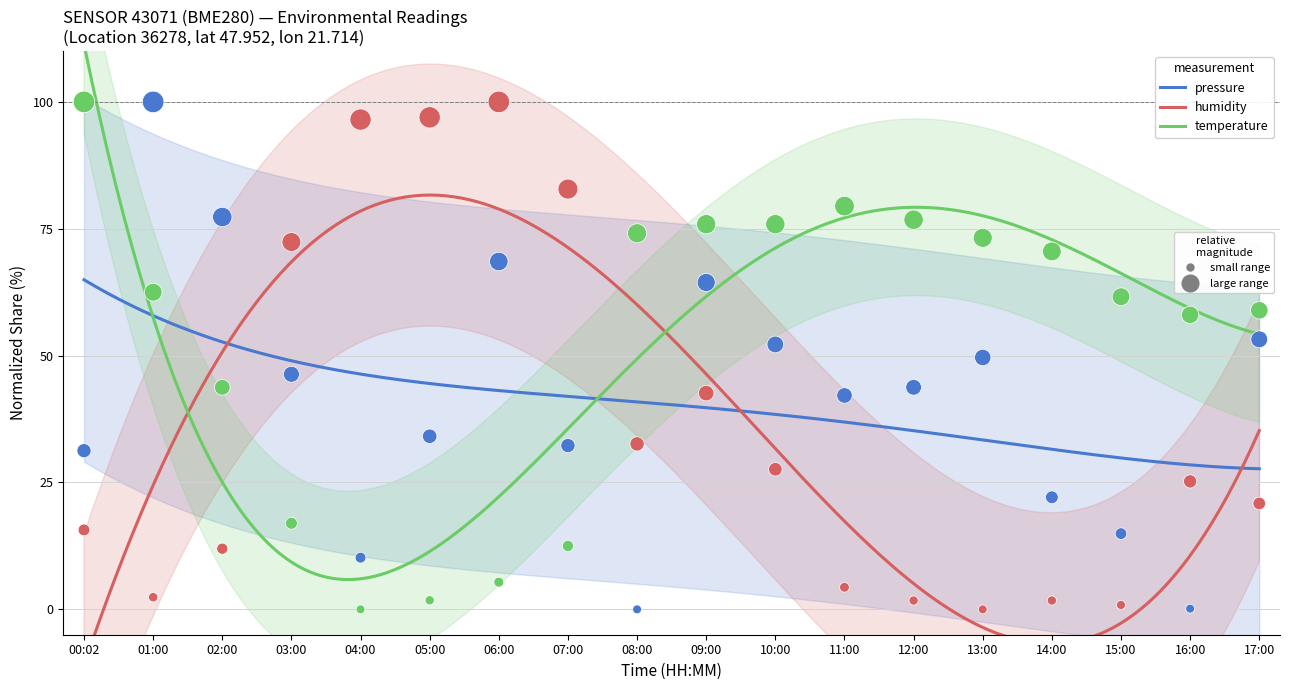

Which series has the largest total across all categories?

temperature